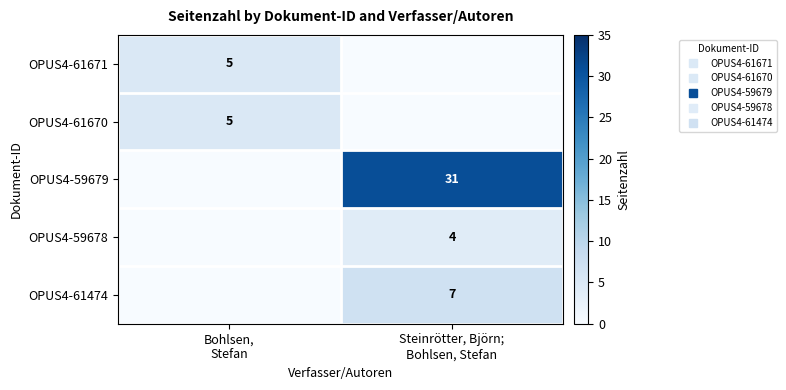

Is it true that OPUS4-61474 equals -3 at Bohlsen, Stefan?

False